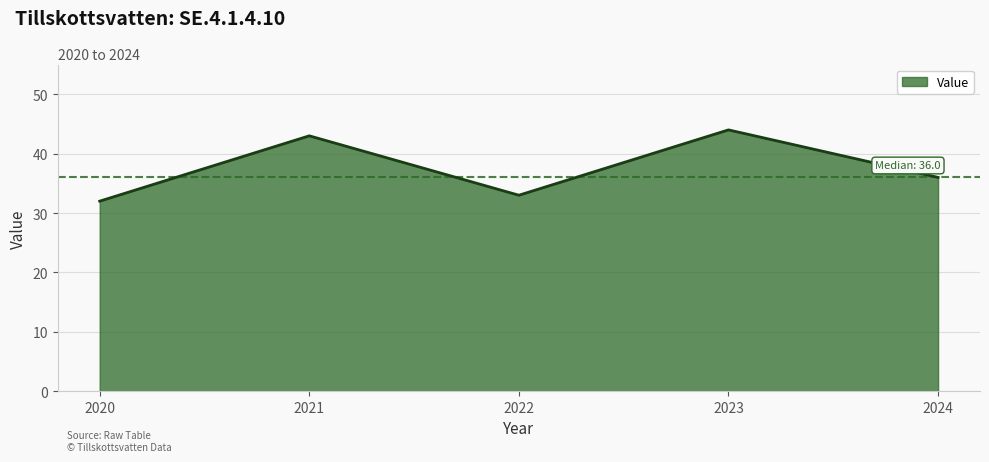

Rank the categories by value from lowest to highest.

2020, 2022, 2024, 2021, 2023